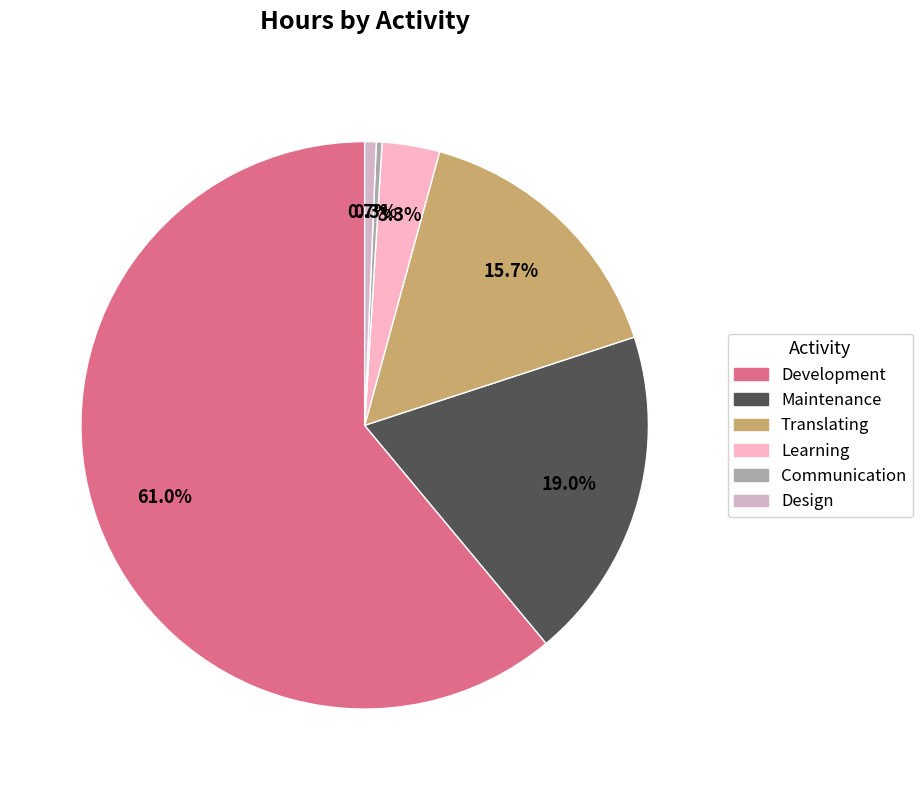

How many slices are in this pie chart?

6